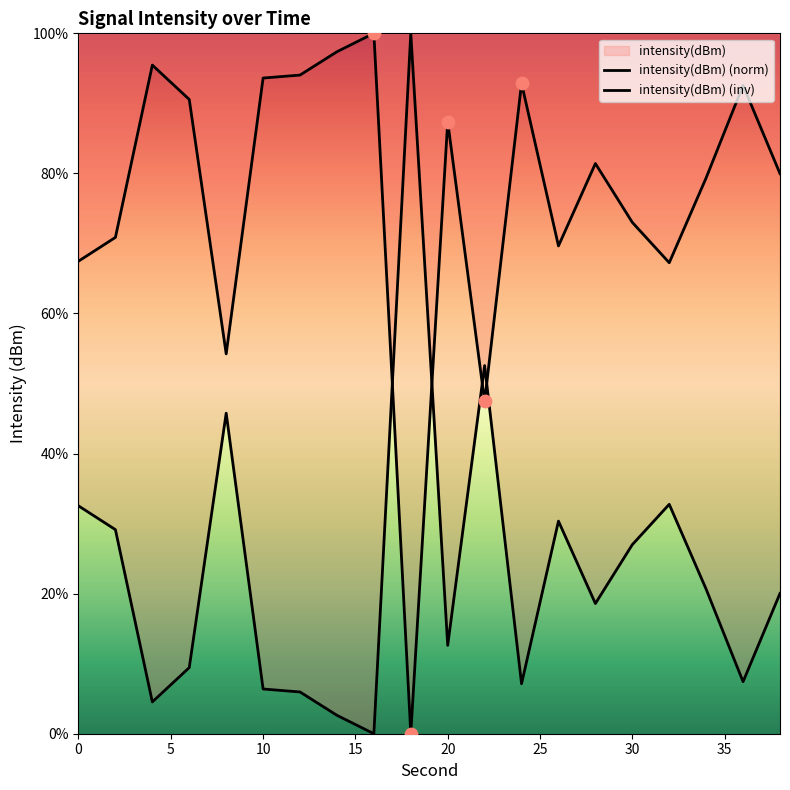

Between 24 and 38, which is larger?

38